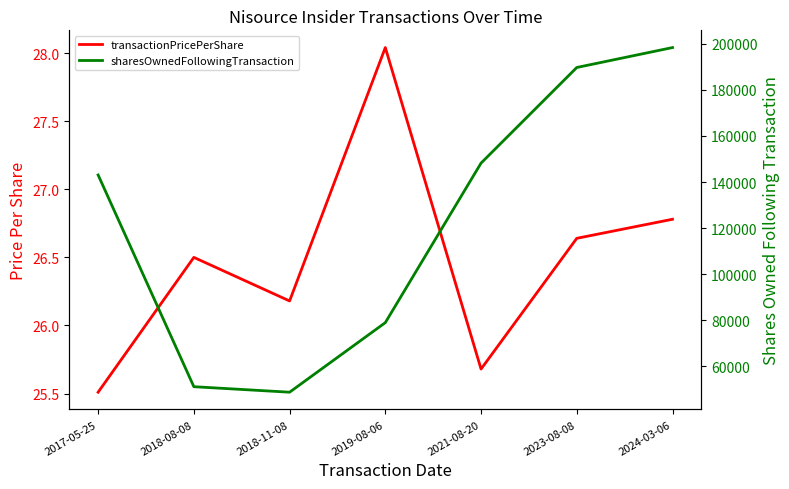

Rank the series by their average value, from lowest to highest.

transactionPricePerShare, sharesOwnedFollowingTransaction